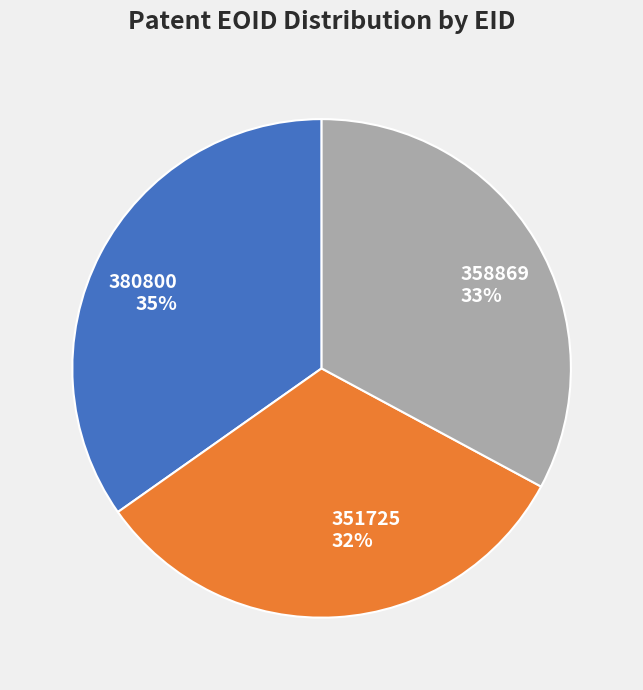

True or false: 358869 accounts for 33% of the total.

True